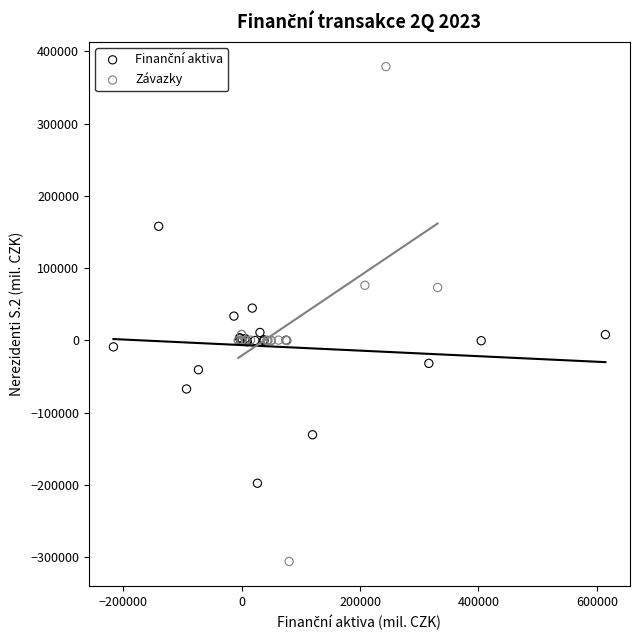

Which series has the largest Y range (max minus min)?

Závazky